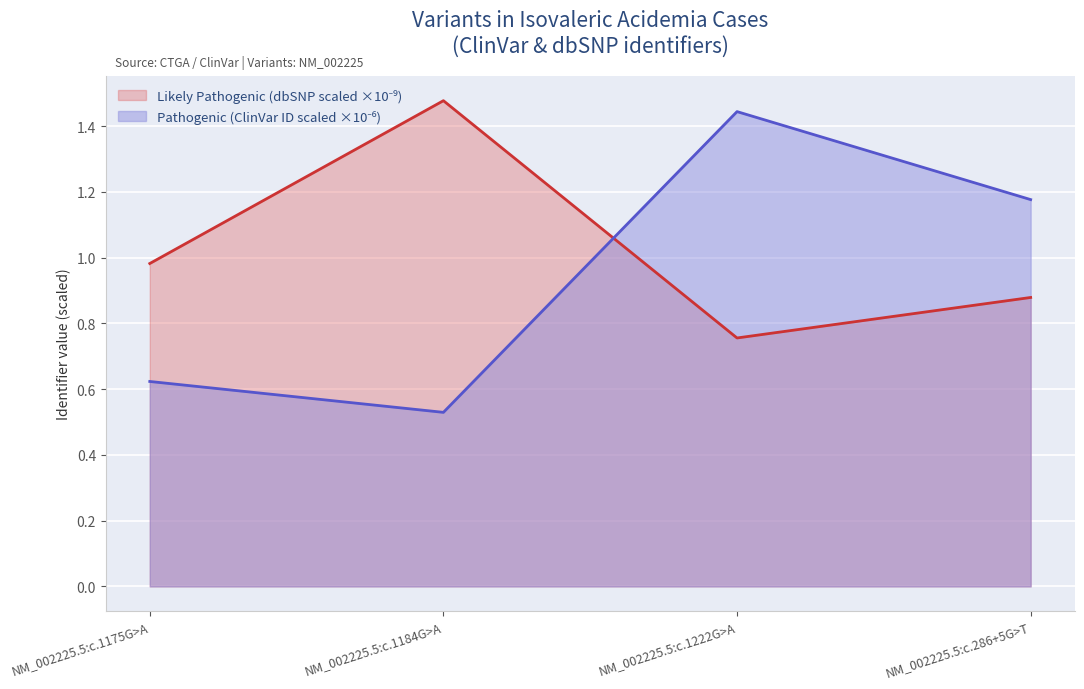

Reading right to left, extract all data points from this chart.

Pathogenic: NM_002225.5:c.286+5G>T=1.2	NM_002225.5:c.1222G>A=1.4	NM_002225.5:c.1184G>A=0.5	NM_002225.5:c.1175G>A=0.6
Likely Pathogenic: NM_002225.5:c.286+5G>T=0.9	NM_002225.5:c.1222G>A=0.8	NM_002225.5:c.1184G>A=1.5	NM_002225.5:c.1175G>A=1.0